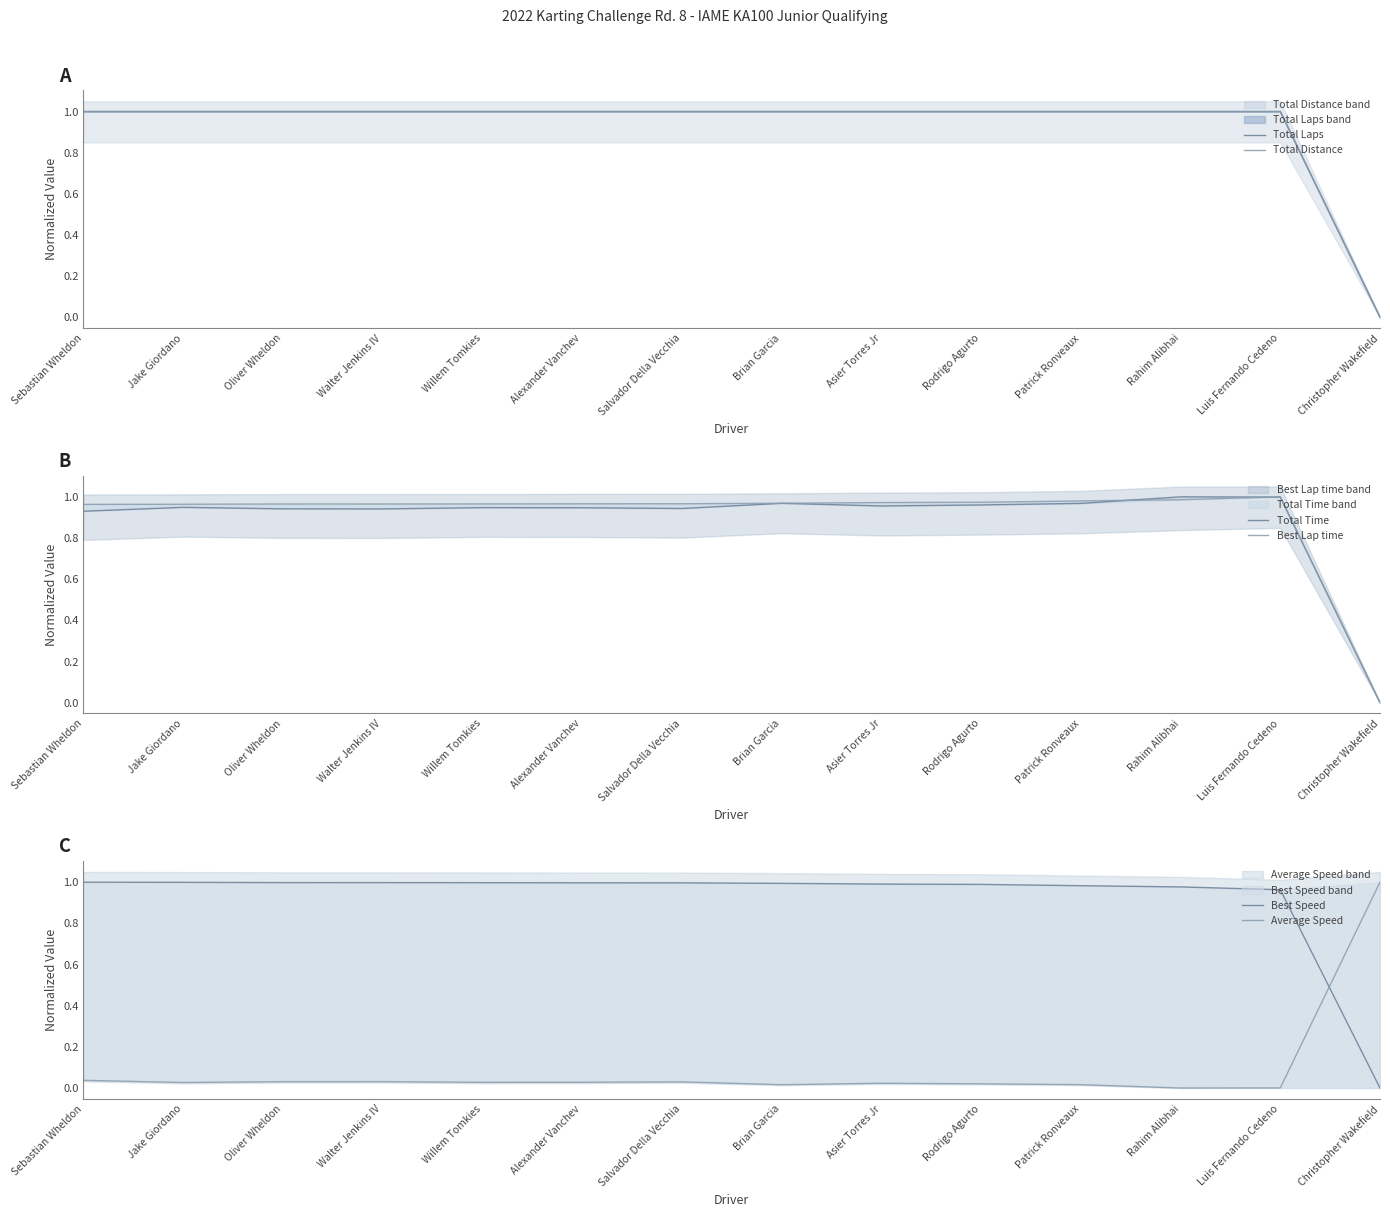

At which category is the sum across all series the highest?

Rahim Alibhai